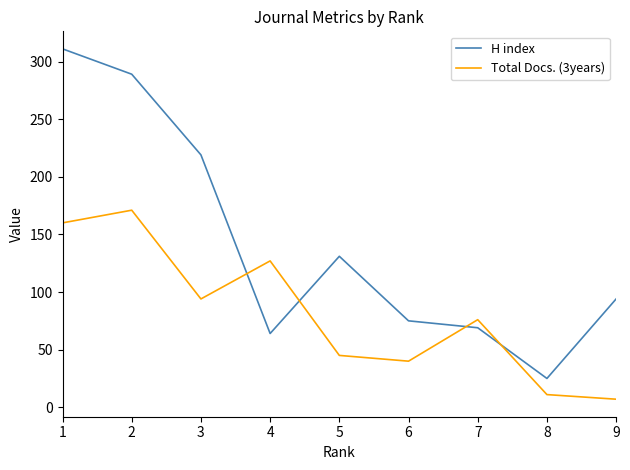

What is the maximum value shown in the chart?

311